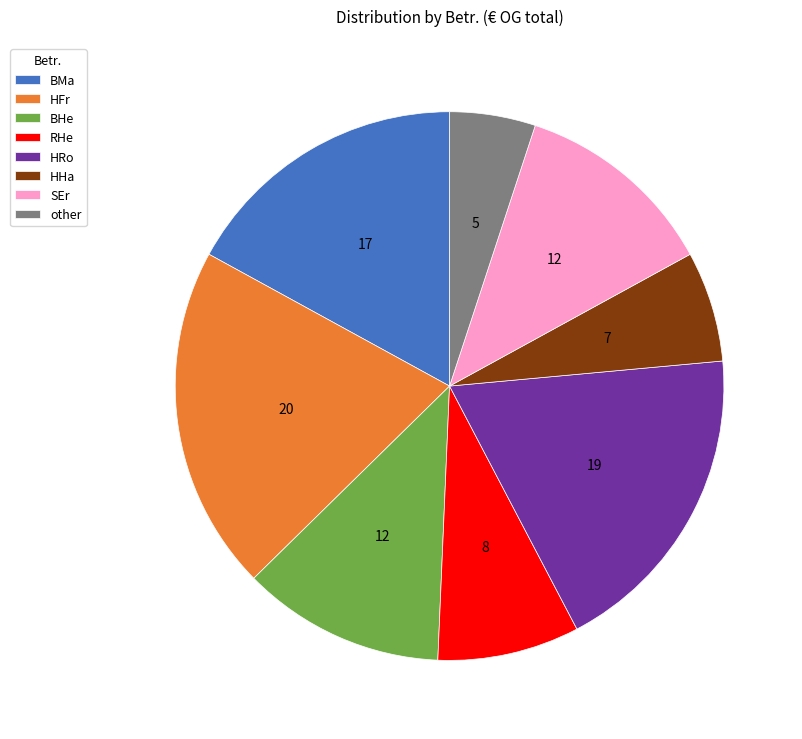

Which slice is the smallest?

other